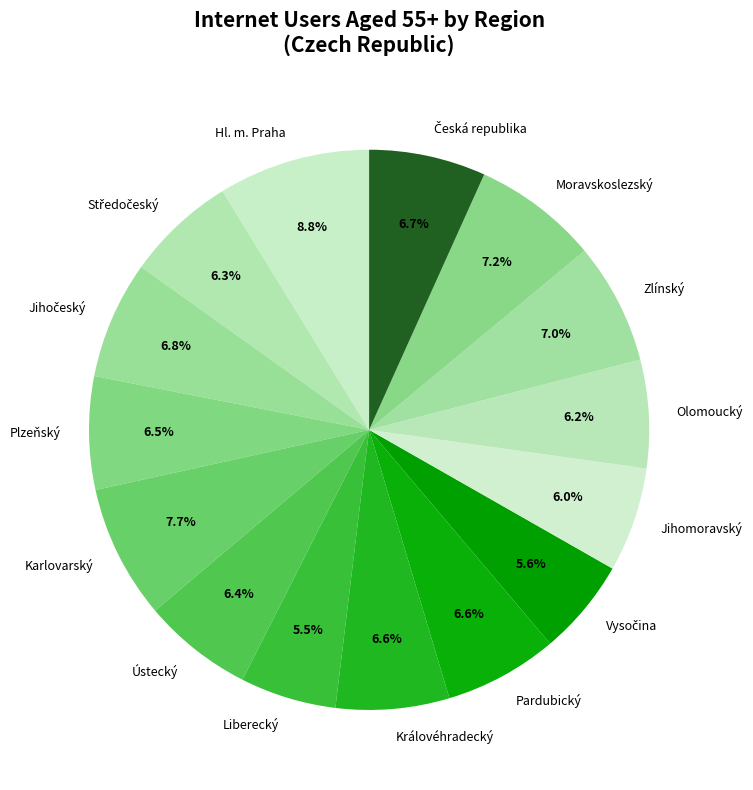

True or false: Ústecký accounts for 6% of the total.

True